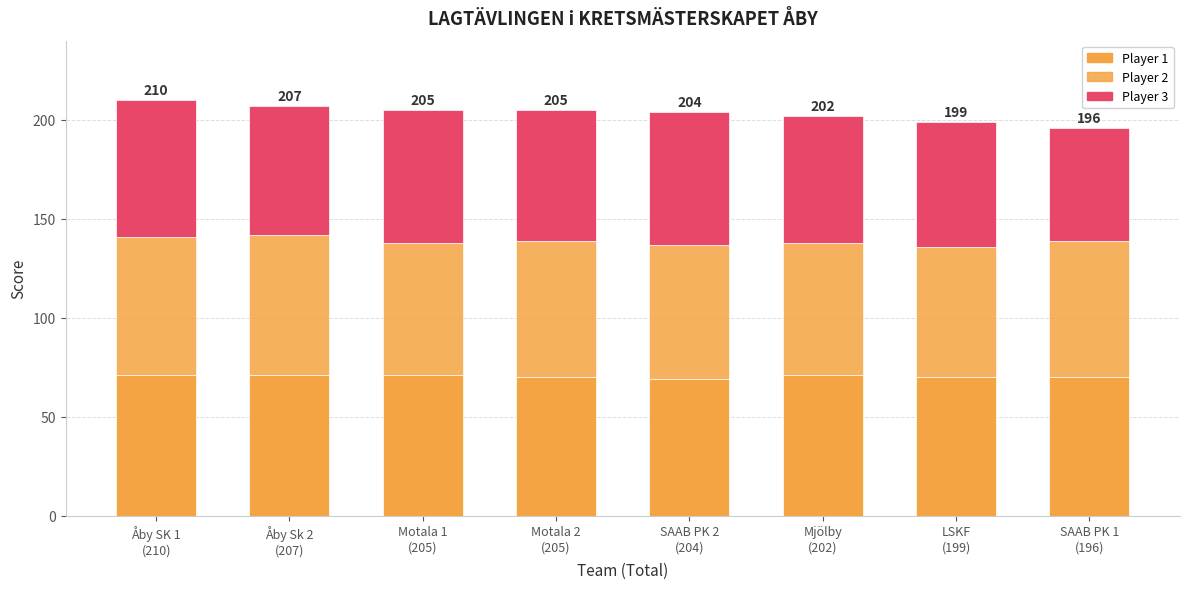

What is the average value of the Player 3 series?

65